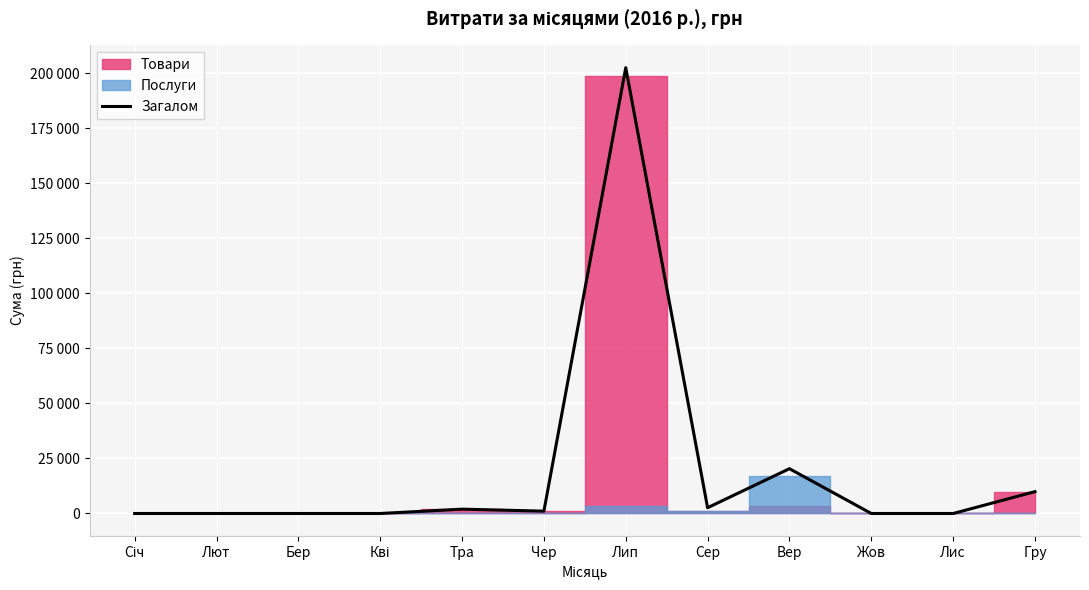

Where is the first local maximum?

Тра